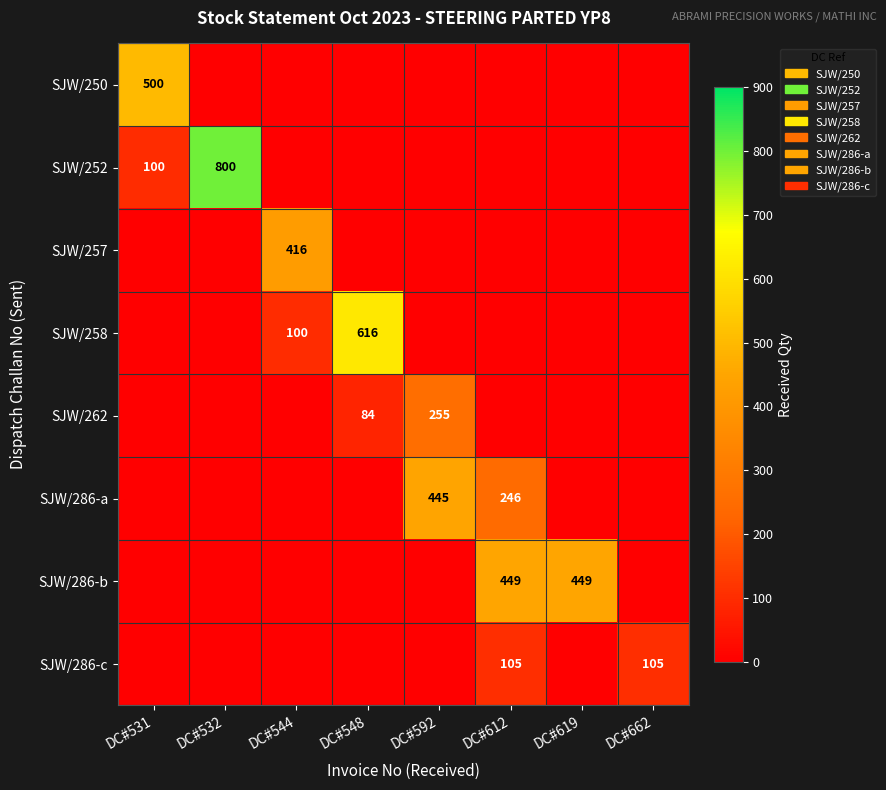

True or false: SJW/250 has a value of 0 at DC#662.

True